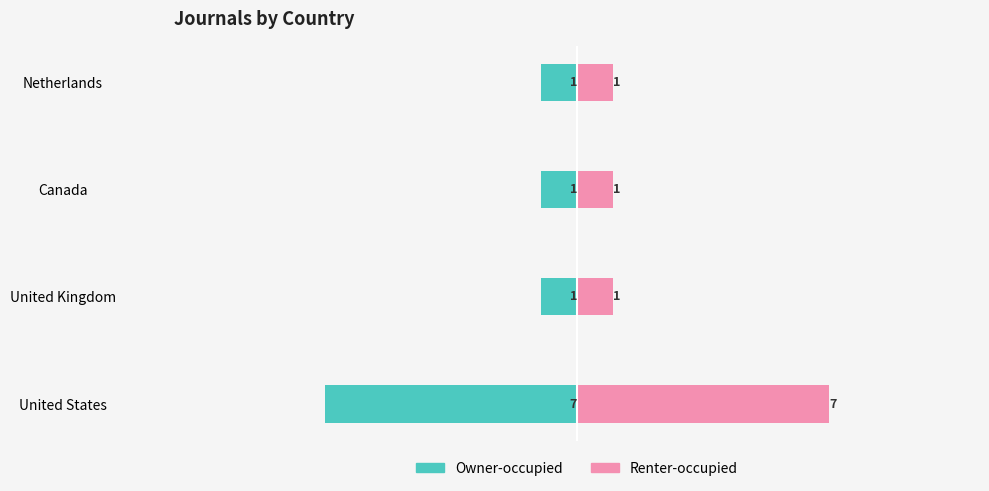

Between United States and Netherlands, which series saw the biggest shift?

Owner-occupied